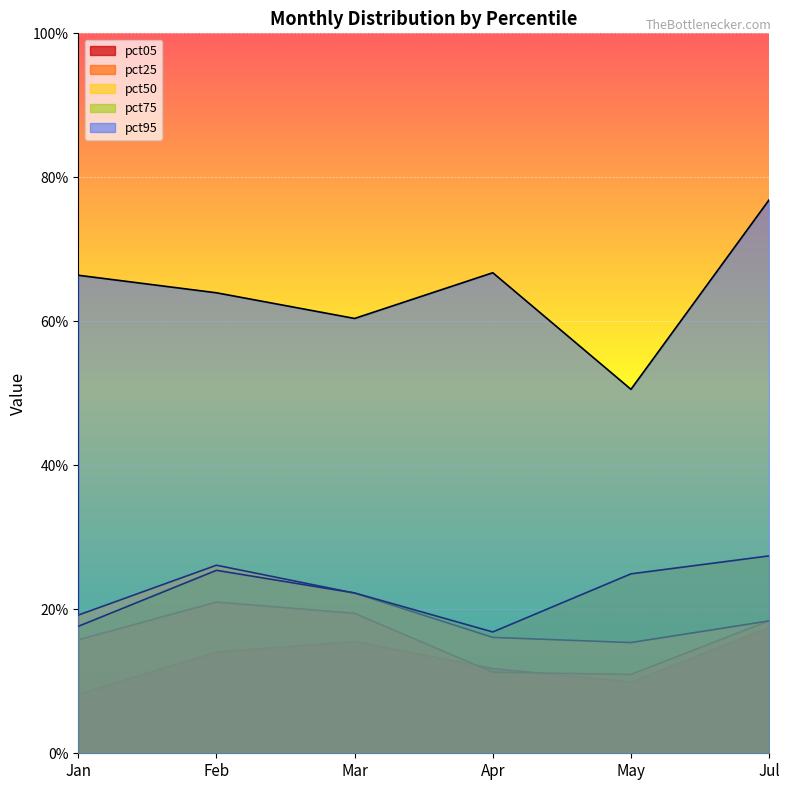

Reading left to right, what are all the values shown in this chart?

pct05: 0.1	0.1	0.2	0.1	0.1	0.2
pct25: 0.2	0.2	0.2	0.1	0.1	0.2
pct50: 0.2	0.3	0.2	0.2	0.2	0.2
pct75: 0.2	0.3	0.2	0.2	0.2	0.3
pct95: 0.7	0.6	0.6	0.7	0.5	0.8